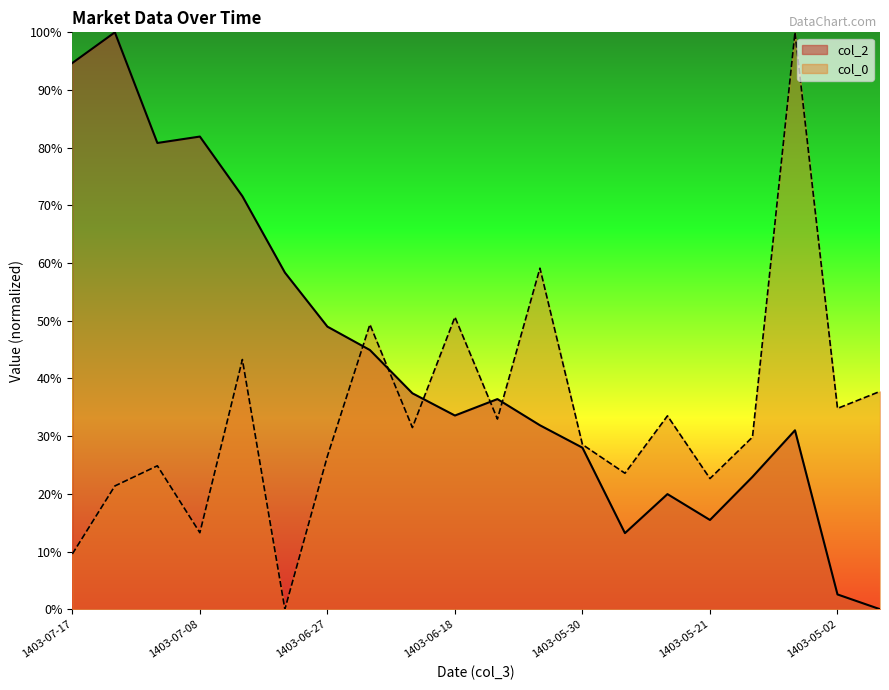

What position from the right is 1403-06-27?

14